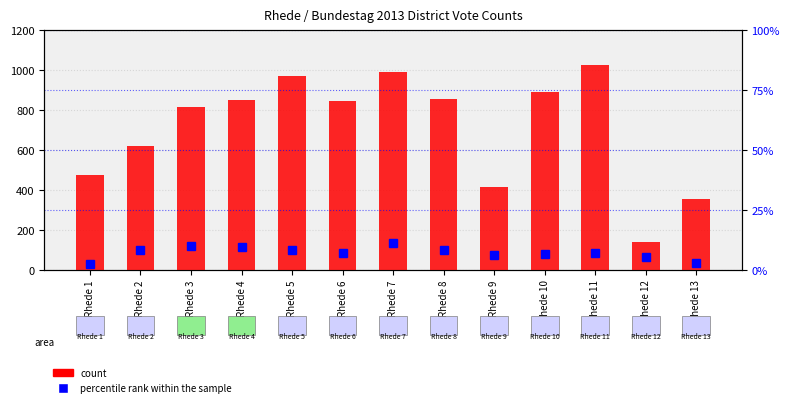

The count series shows 400.5 at Rhede 2. True or false?

False